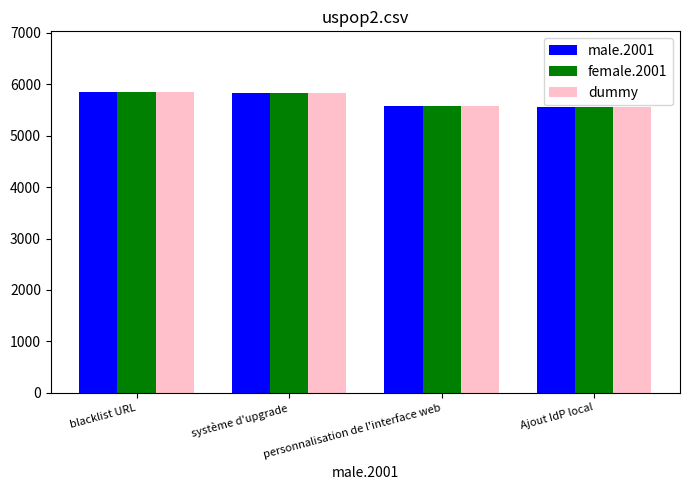

What is the total value across all series at personnalisation de l'interface web?

16710